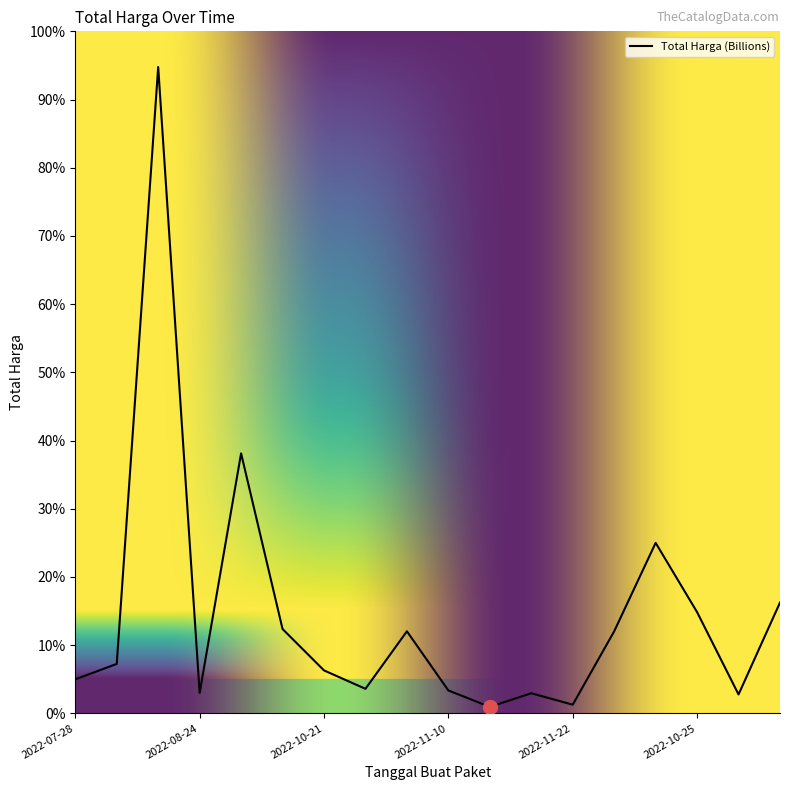

Where does the data first go above 29000000?

2022-08-15